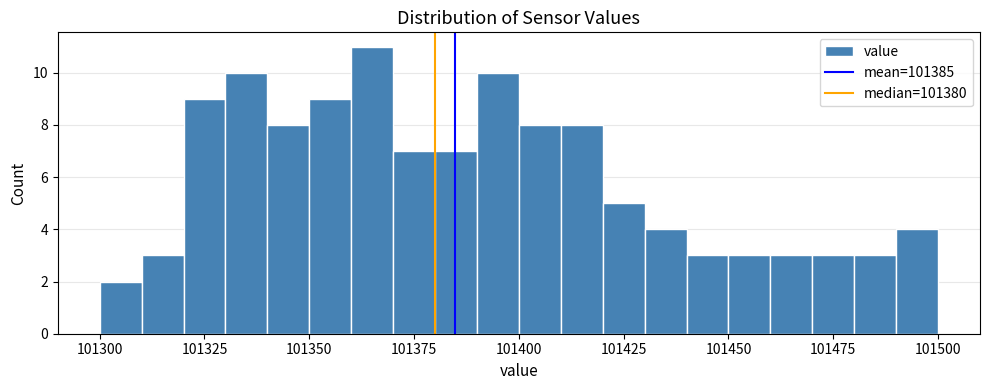

Read against the x-axis, roughly where is the centre of the tallest bar?

101365